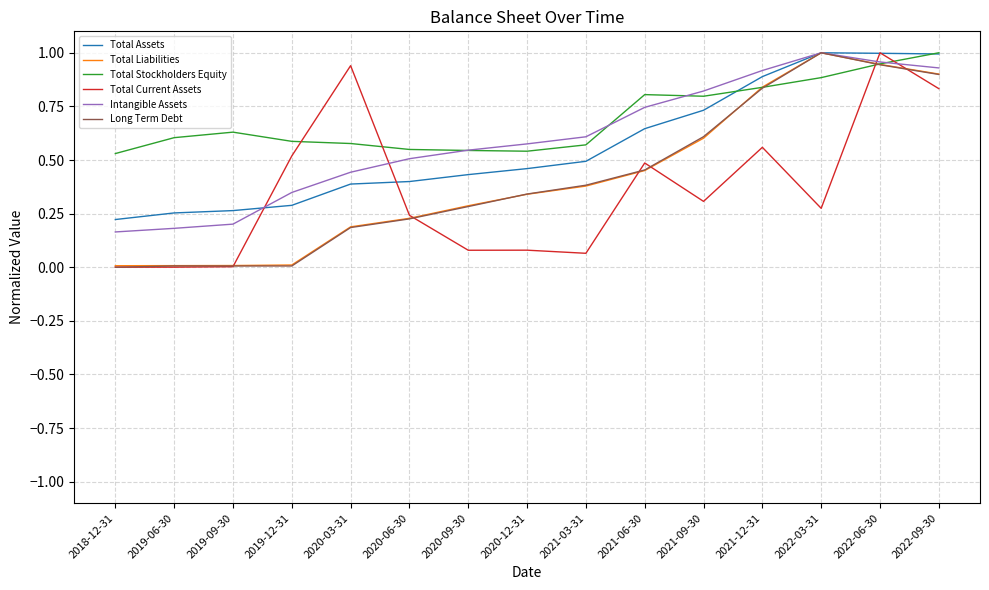

Between 2018-12-31 and 2019-12-31, which series saw the biggest shift?

Total Current Assets